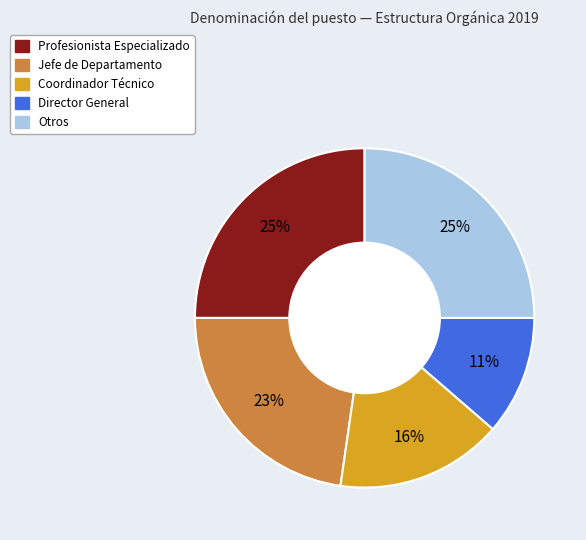

Does any single category account for the majority?

No